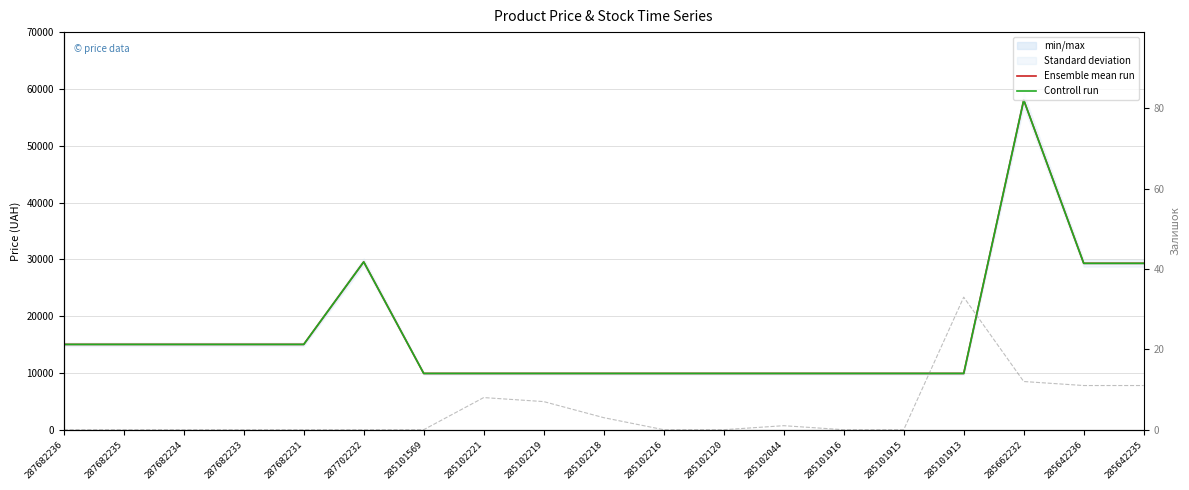

The Controll run series shows 23023.4 at 287682233. True or false?

False